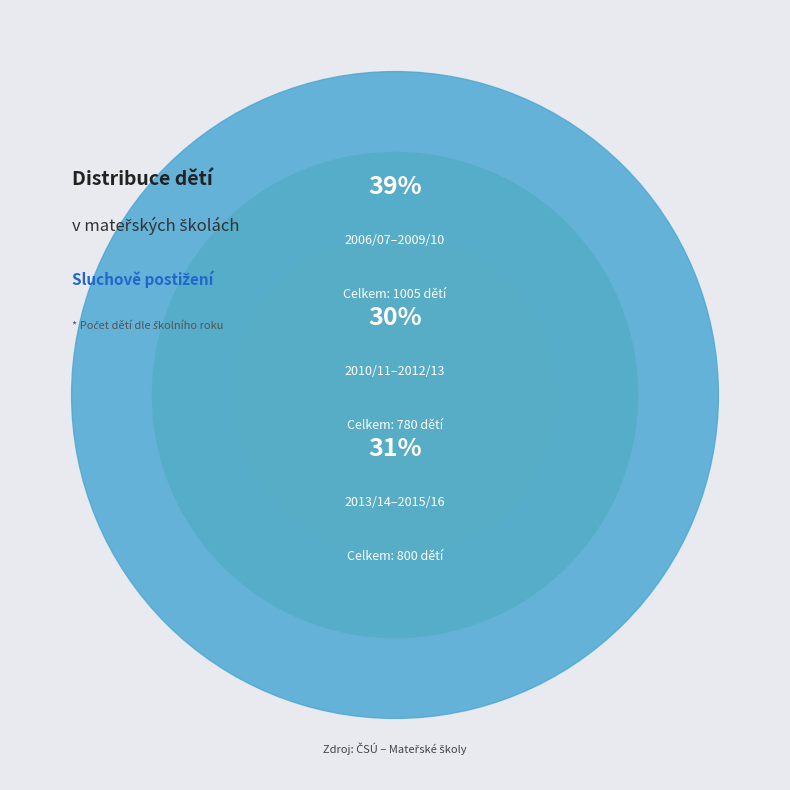

Does 2012/13 represent more than half of the total?

No